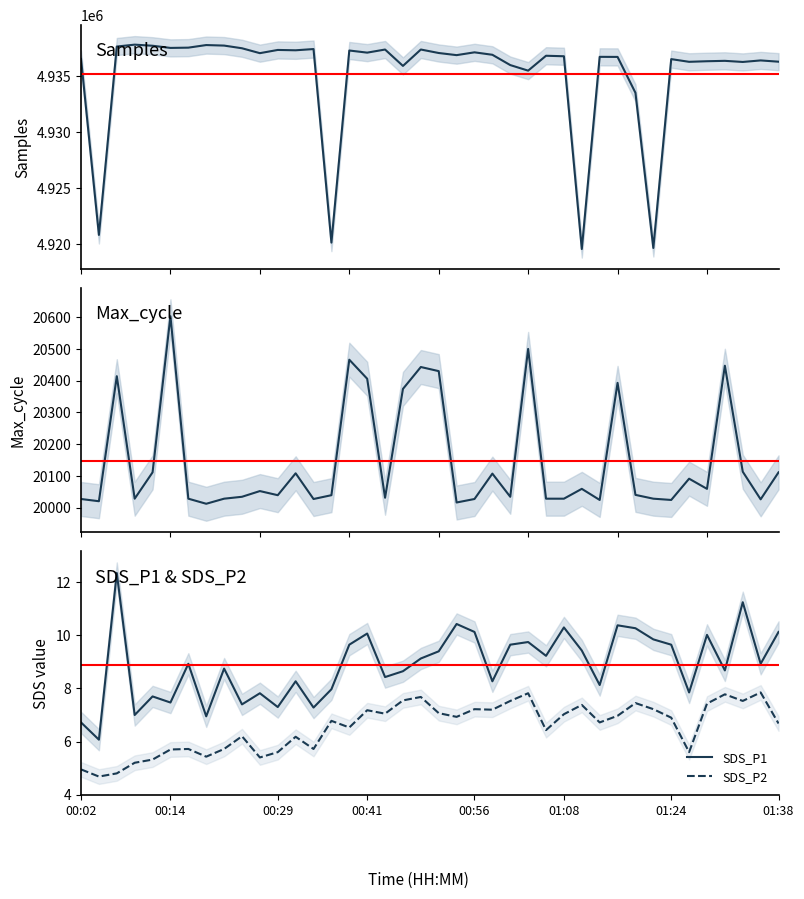

The value of Max_cycle at 23 is 20107.0. True or false?

True